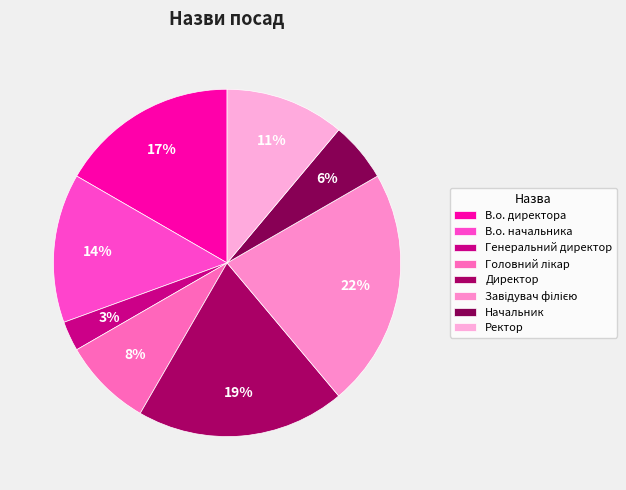

What is the smallest slice in the pie chart?

Генеральний директор